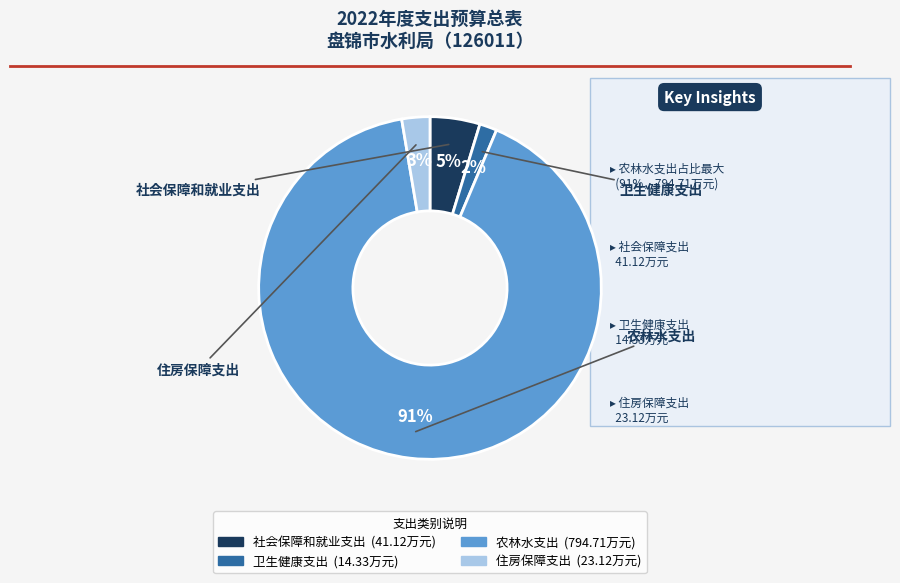

Is it true that 住房保障支出 is 3% of the pie?

True